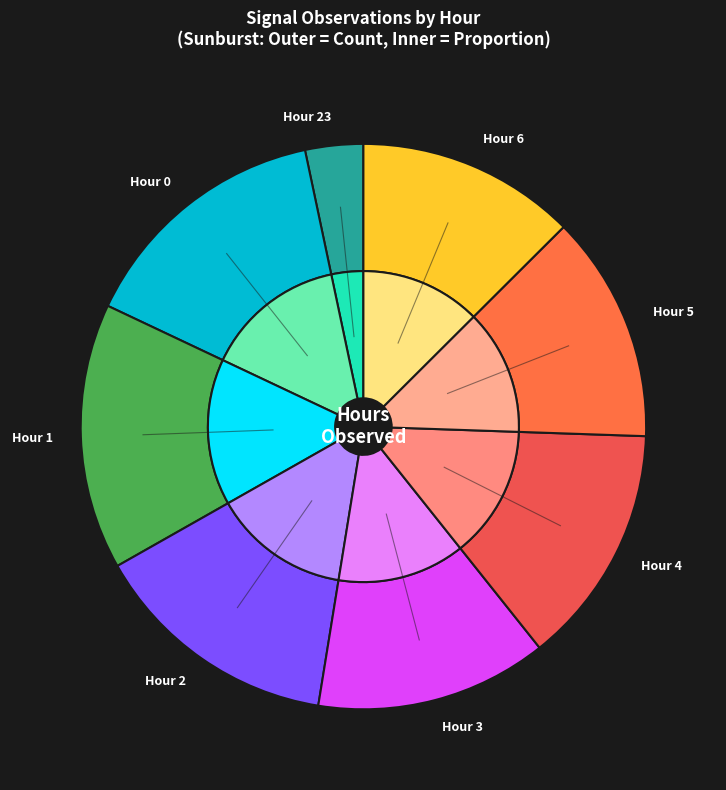

To the nearest percent, what portion does 23 represent?

6%